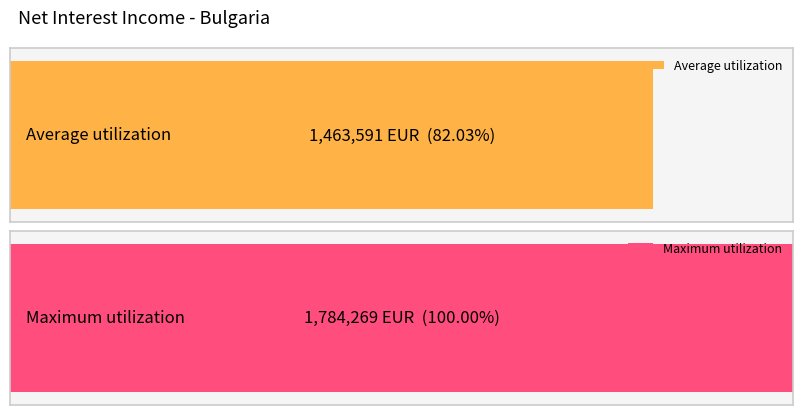

The value at 2018 is 530600. True or false?

False